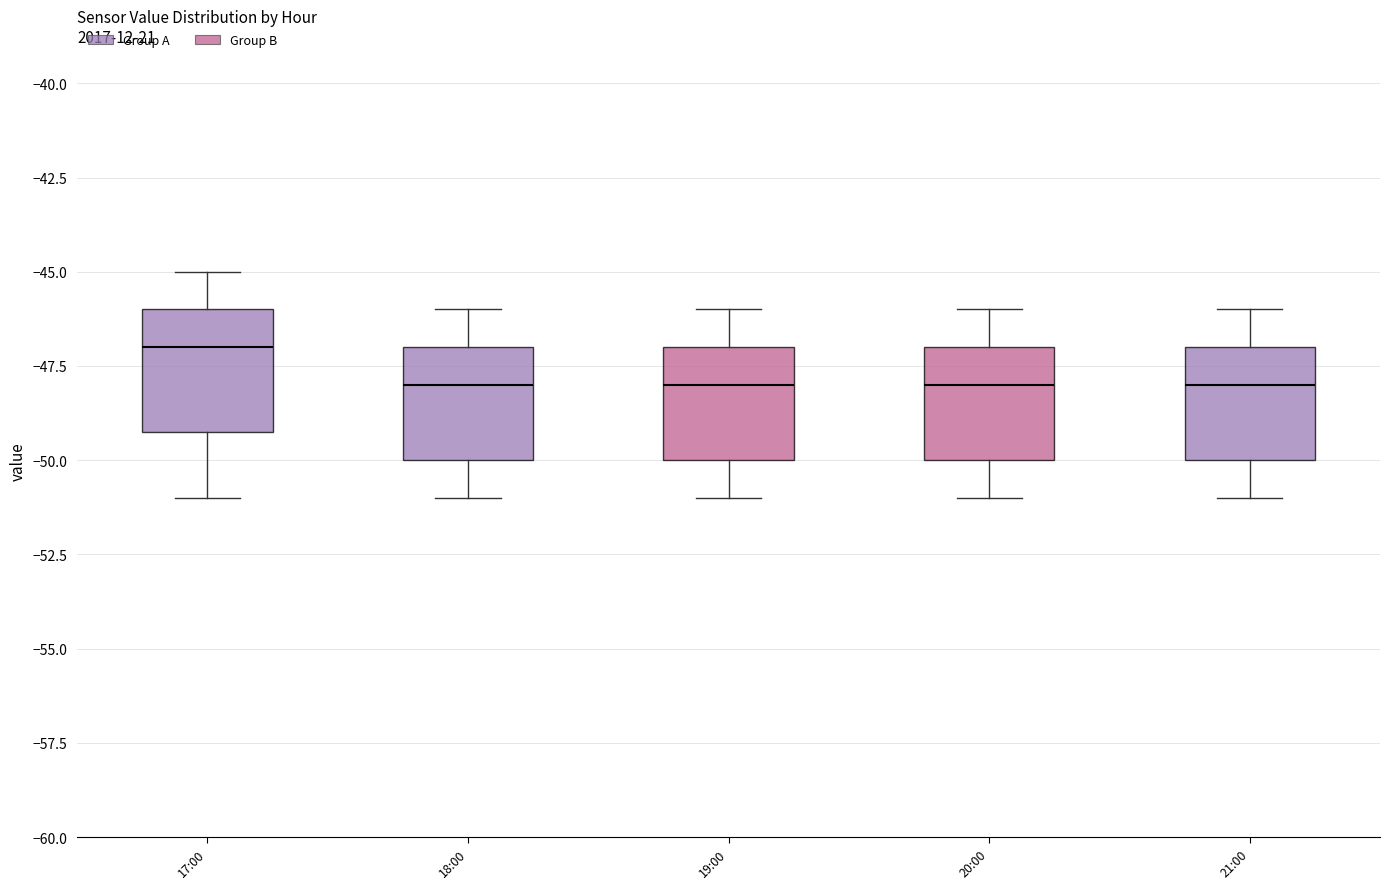

Reading left to right, read every box against the y-axis: the position of its median line, the range the box covers, and the ends of its whiskers. The values are not printed on the chart, so give them approximately, as read against the axis.

17:00: median -47, box -49 to -46, whiskers -51 to -45
18:00: median -48, box -50 to -47, whiskers -51 to -46
19:00: median -48, box -50 to -47, whiskers -51 to -46
20:00: median -48, box -50 to -47, whiskers -51 to -46
21:00: median -48, box -50 to -47, whiskers -51 to -46